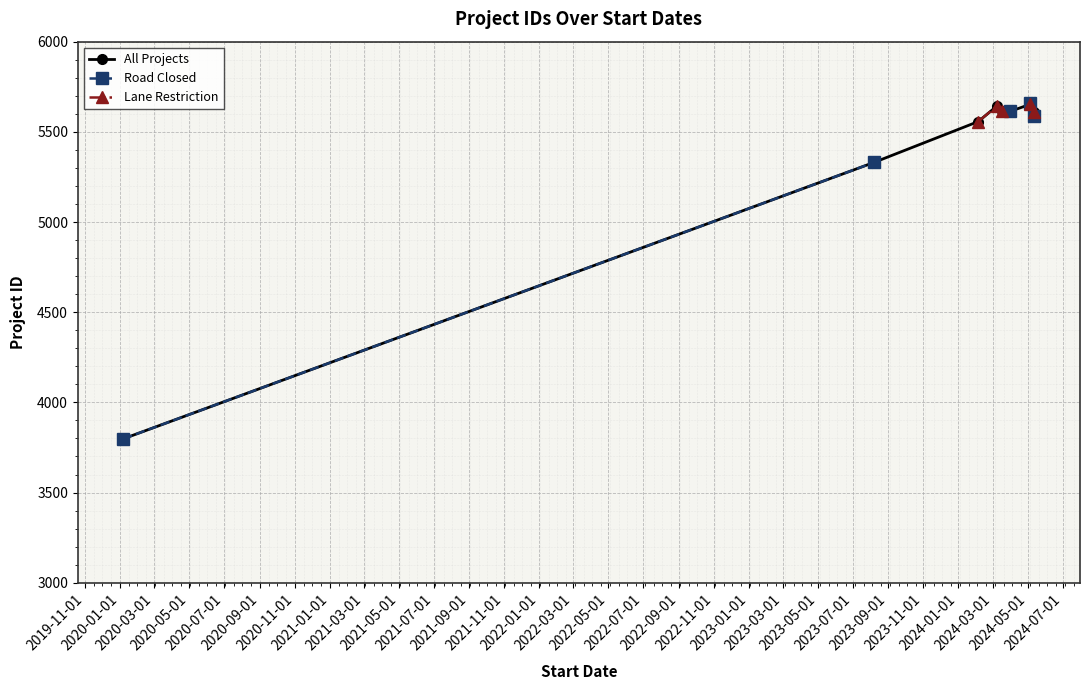

How many lines are shown in the chart?

3